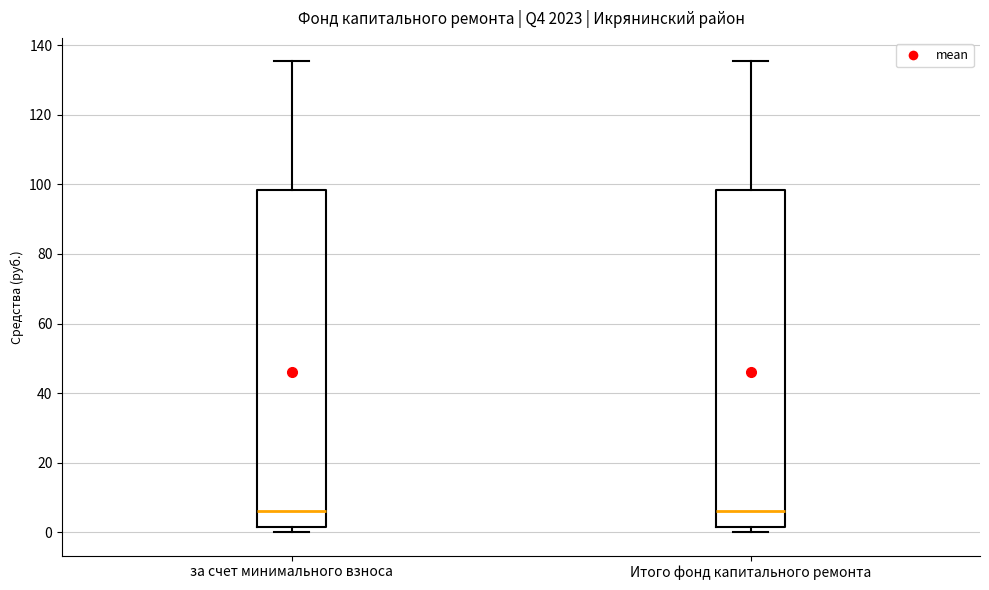

Reading left to right, read every box against the y-axis: the position of its median line, the range the box covers, and the ends of its whiskers. The values are not printed on the chart, so give them approximately, as read against the axis.

за счет минимального взноса: median 6, box 2 to 98, whiskers 0 to 136
Итого фонд капитального ремонта: median 6, box 2 to 98, whiskers 0 to 136